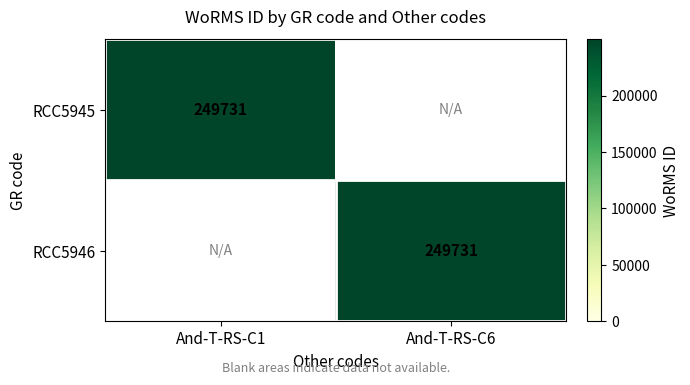

The value of RCC5945 at And-T-RS-C1 is 118352. True or false?

False